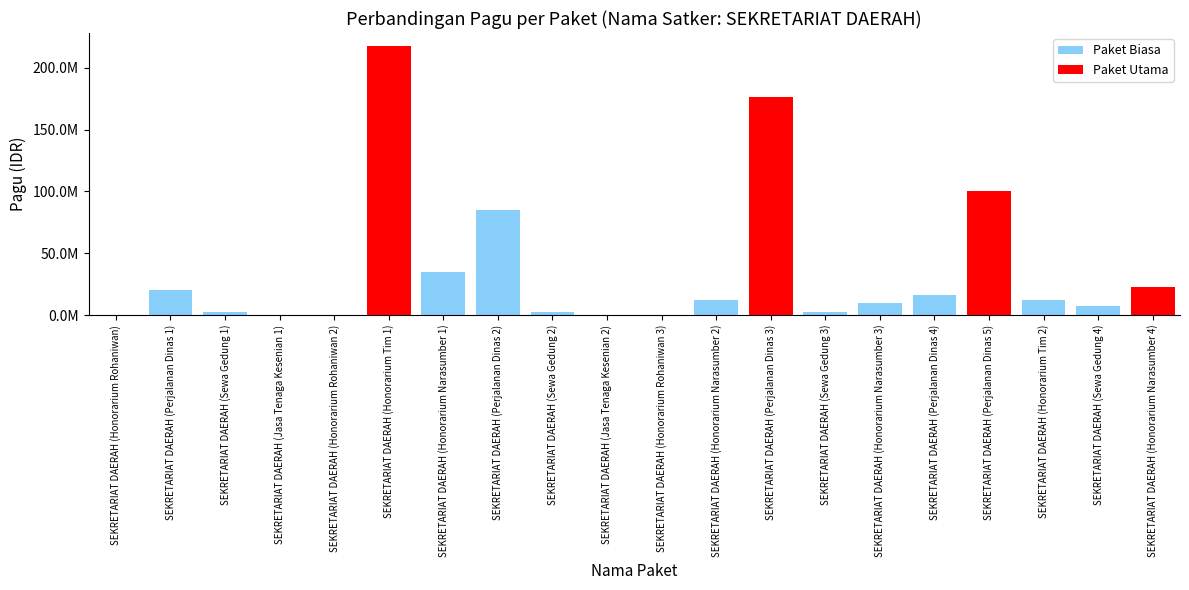

What is the sum of the values at SEKRETARIAT DAERAH (Honorarium Tim 2) and SEKRETARIAT DAERAH (Sewa Gedung 3)?

14700000